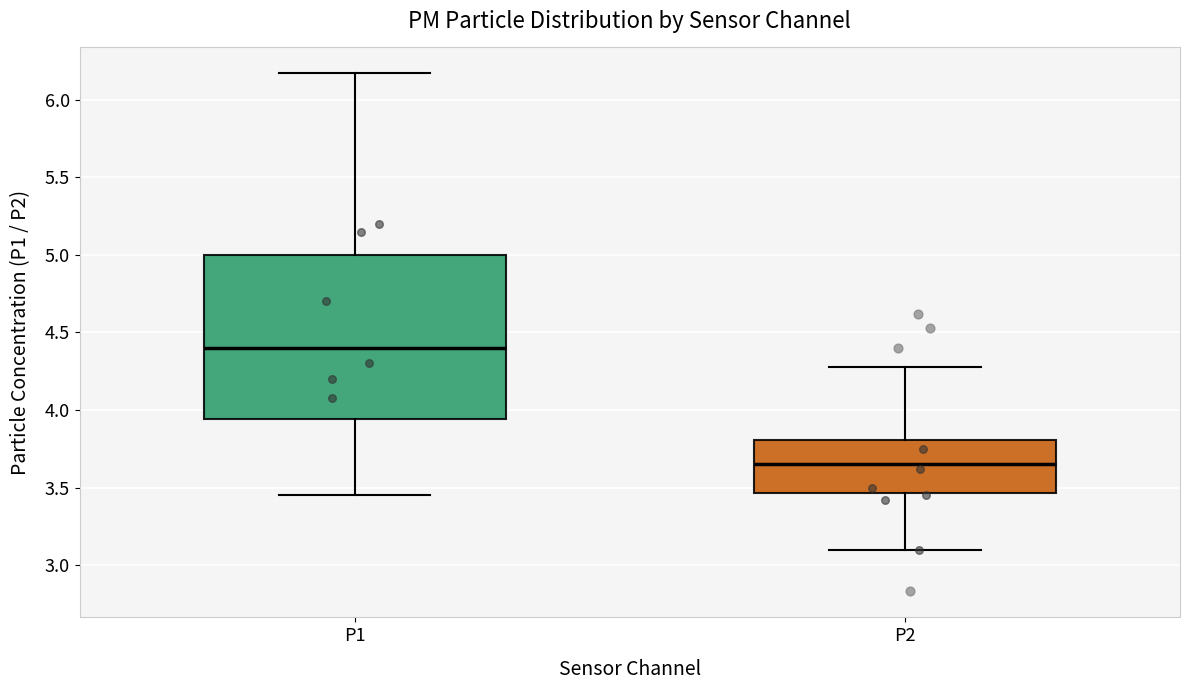

Where does the median line of the box for P2 sit on the y-axis? The values are not printed on the chart, so give them approximately, as read against the axis.

3.65